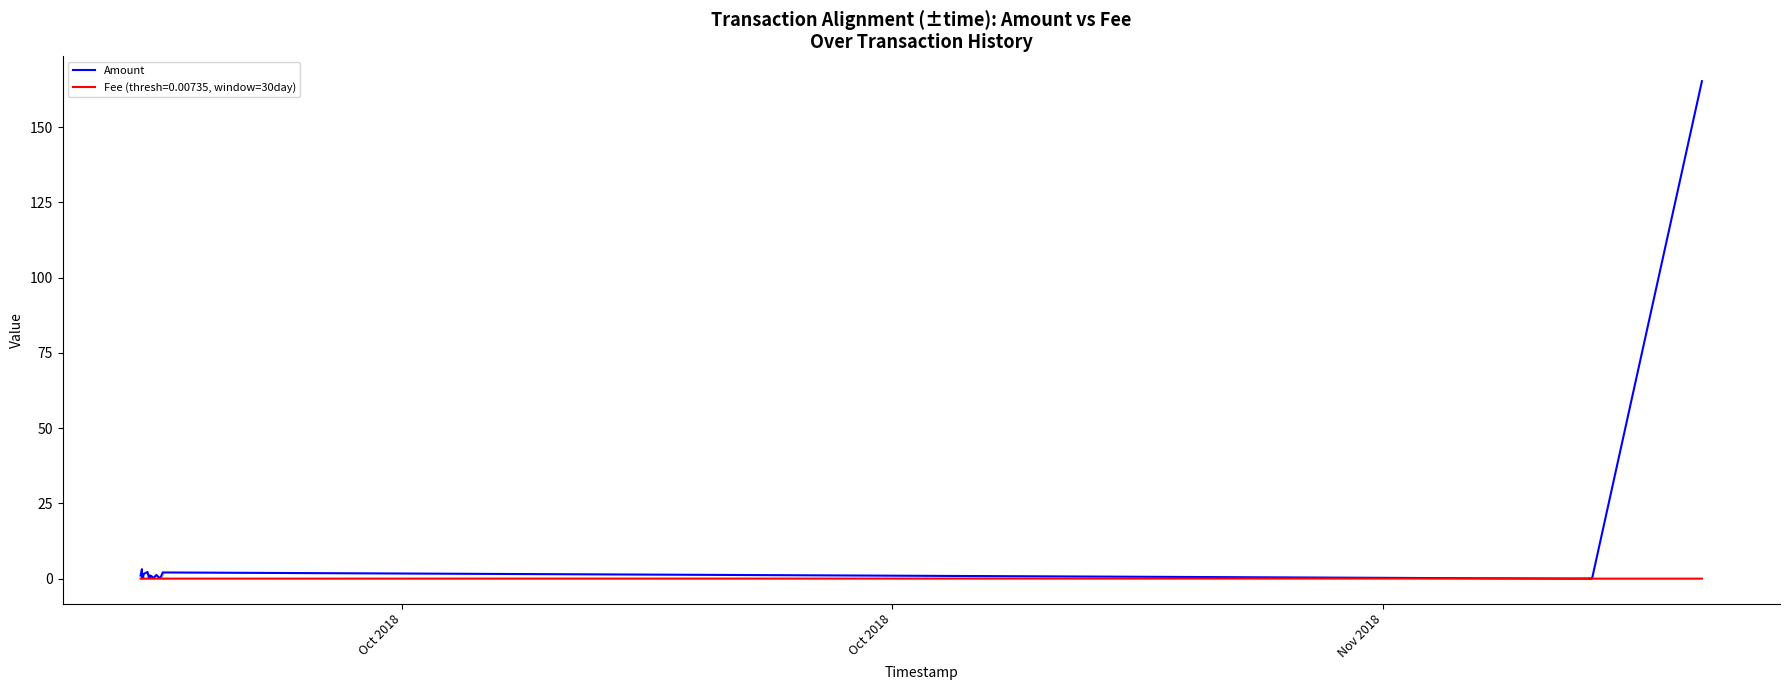

Reading left to right, what are all the values shown in this chart?

1.0	3.2	0.4	1.5	0.9	0.3	1.6	2.2	0.2	1.1	0.4	0.9	0.2	1.3	0.2	0.7	1.2	1.5	2.1	0.0	0.0	0.0	0.0	0.0	0.0	0.0	0.0	0.0	0.0	0.0	0.0	0.0	0.0	0.0	0.0	0.0	0.0	0.0	0.0	165.3